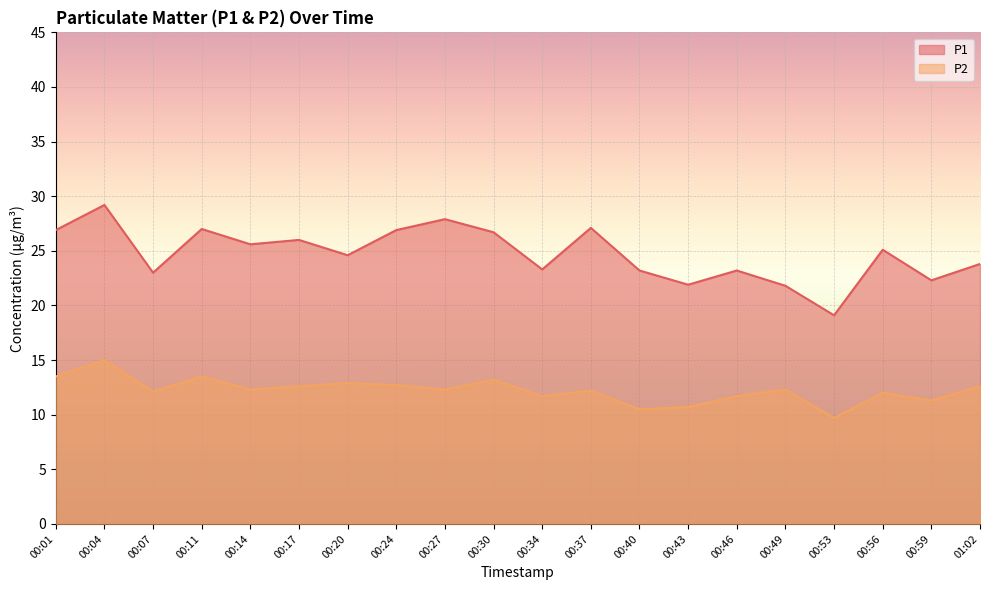

Is it true that P1 equals 22.3 at 00:59?

True